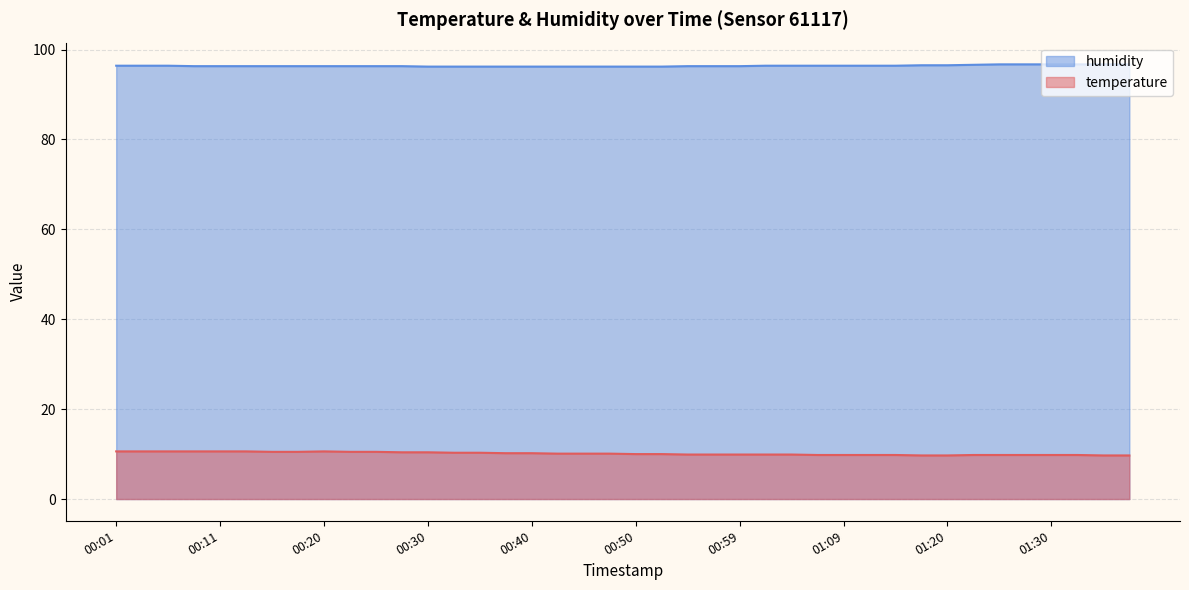

Is it true that temperature equals 3.8 at 00:59?

False